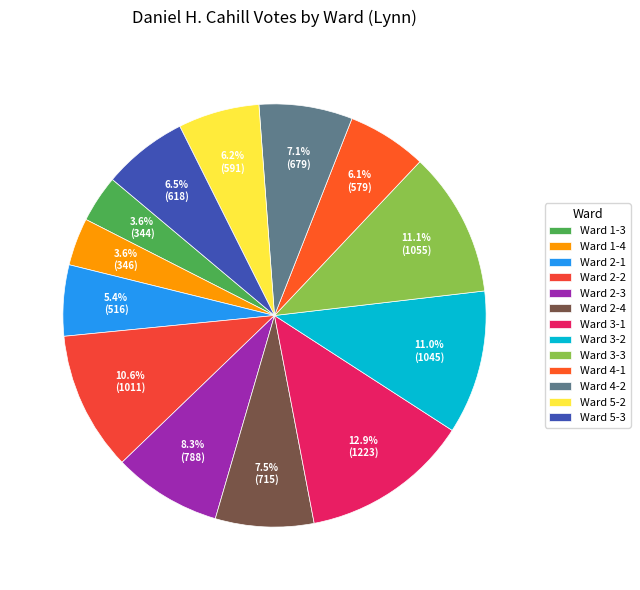

The Ward 1-3 slice represents 4% of the pie. True or false?

True